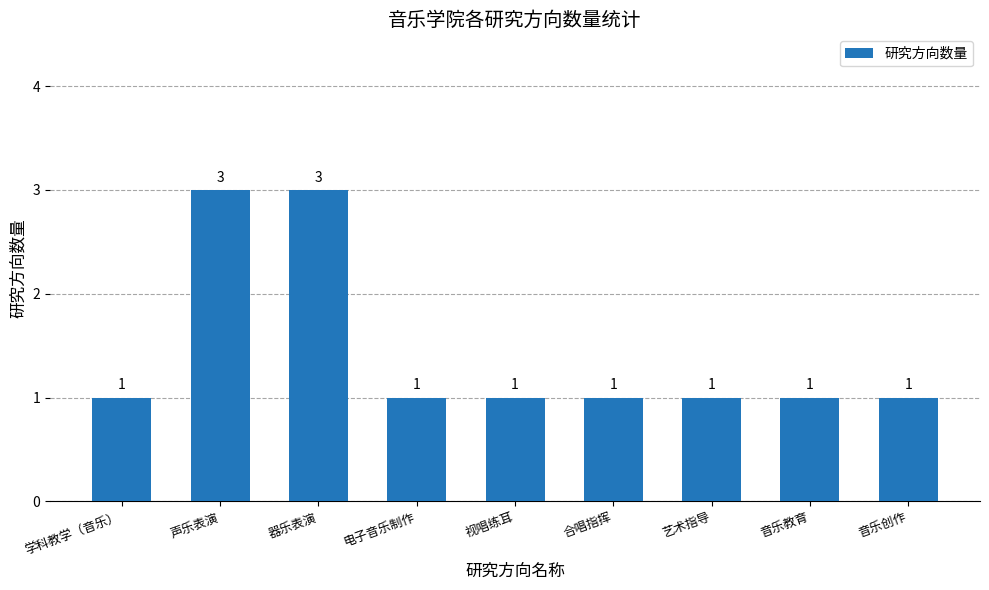

What is the difference between the maximum and minimum values?

2